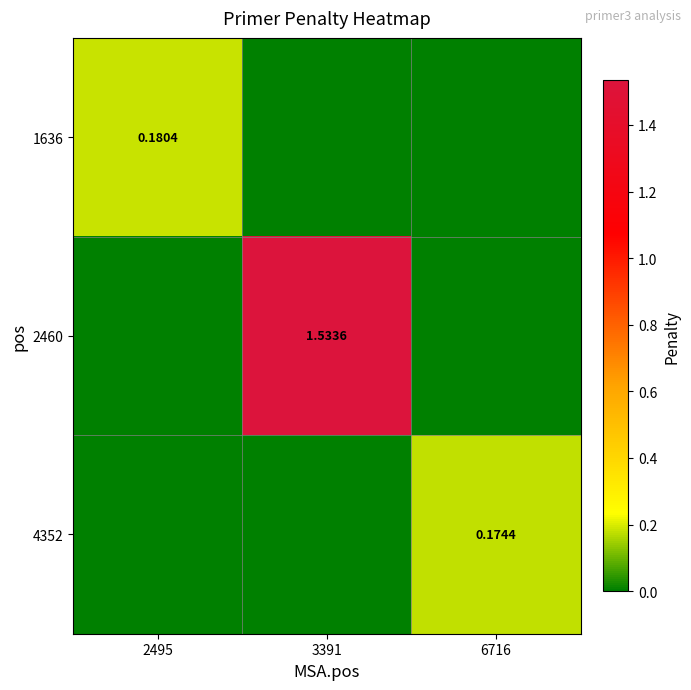

Which category has the lowest value in the 2460 series?

2495